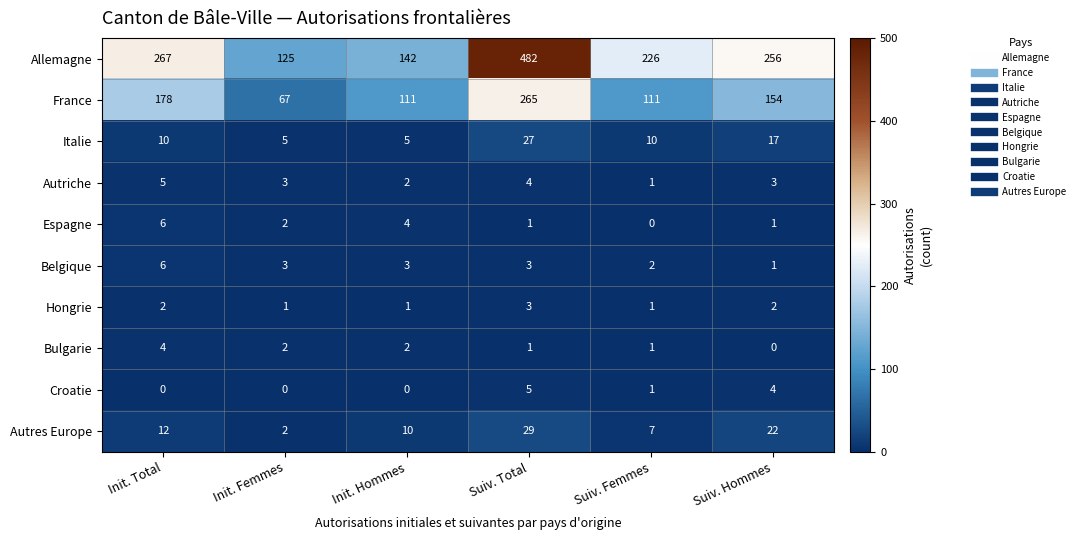

At how many categories does at least one series exceed 106?

6